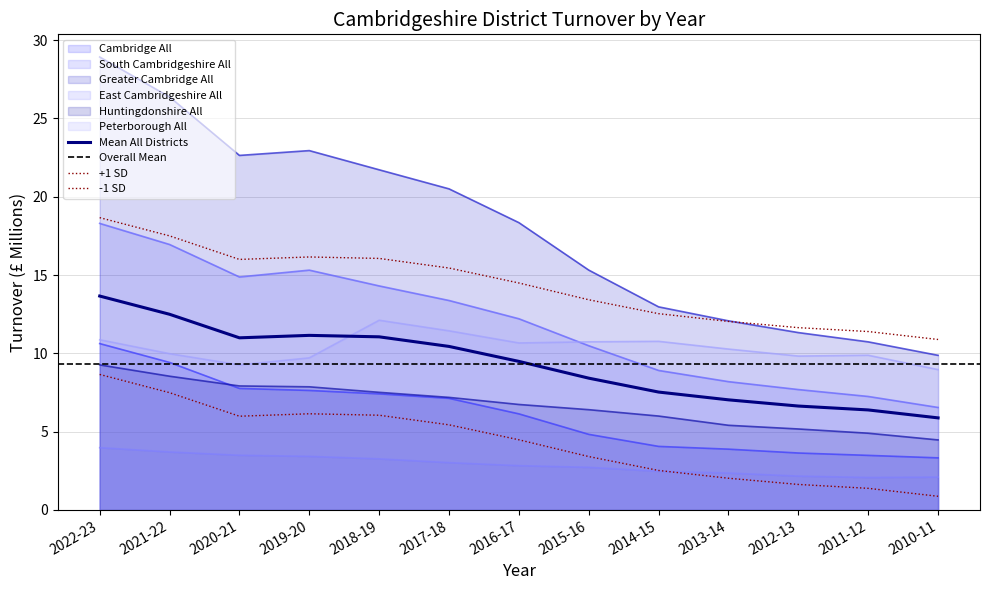

At which label is East Cambridgeshire All closest to 3?

2017-18